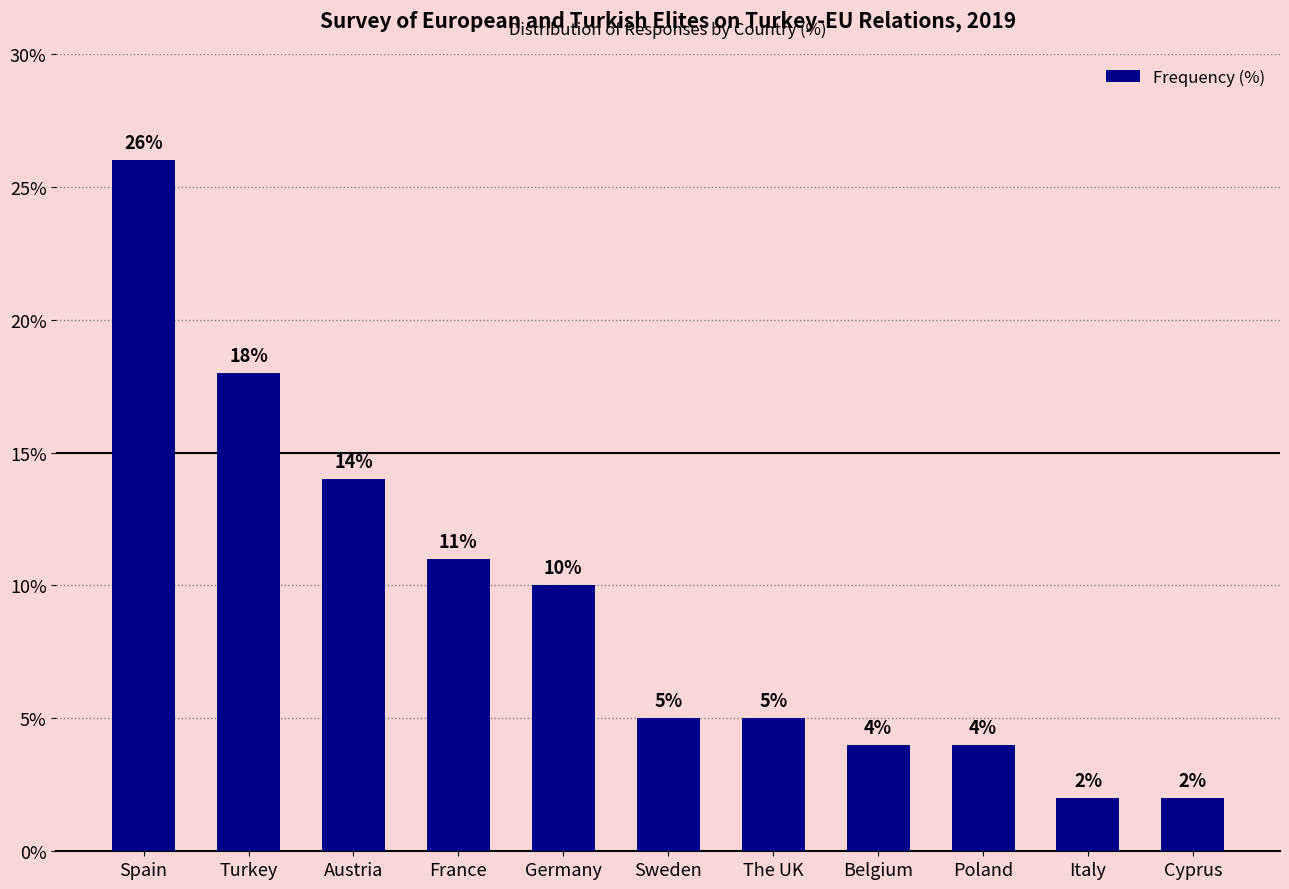

What is the sum of all values?

101